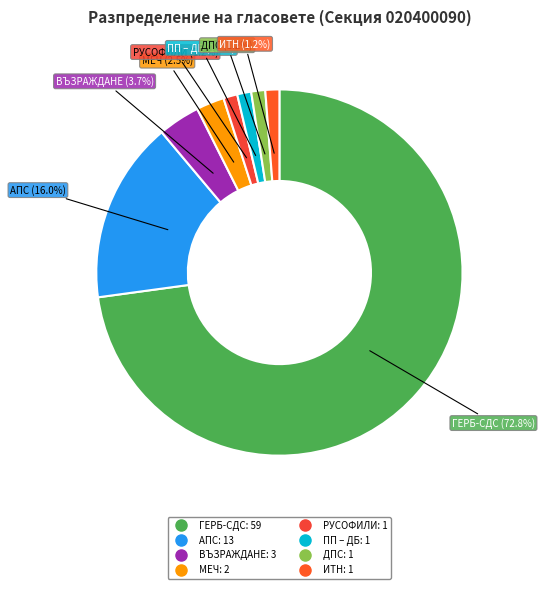

Which category has the smallest portion of the pie?

25. КП РУСОФИЛИ ЗА БЪЛГАРИЯ